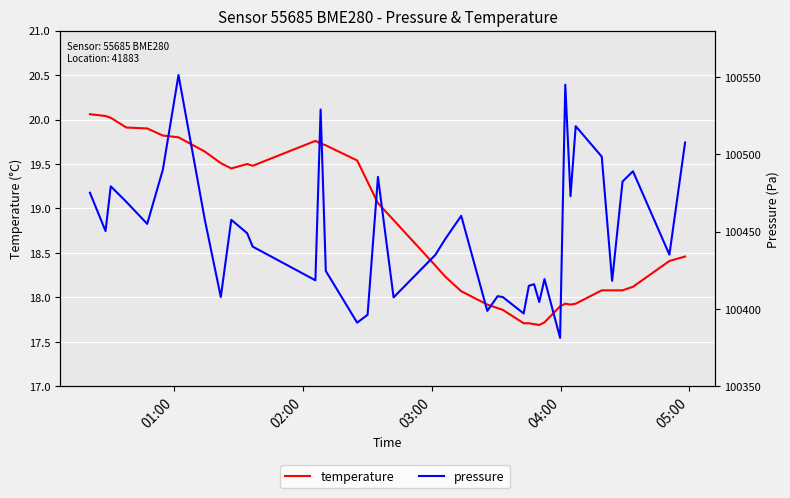

What are all the series names shown in the legend?

temperature, pressure